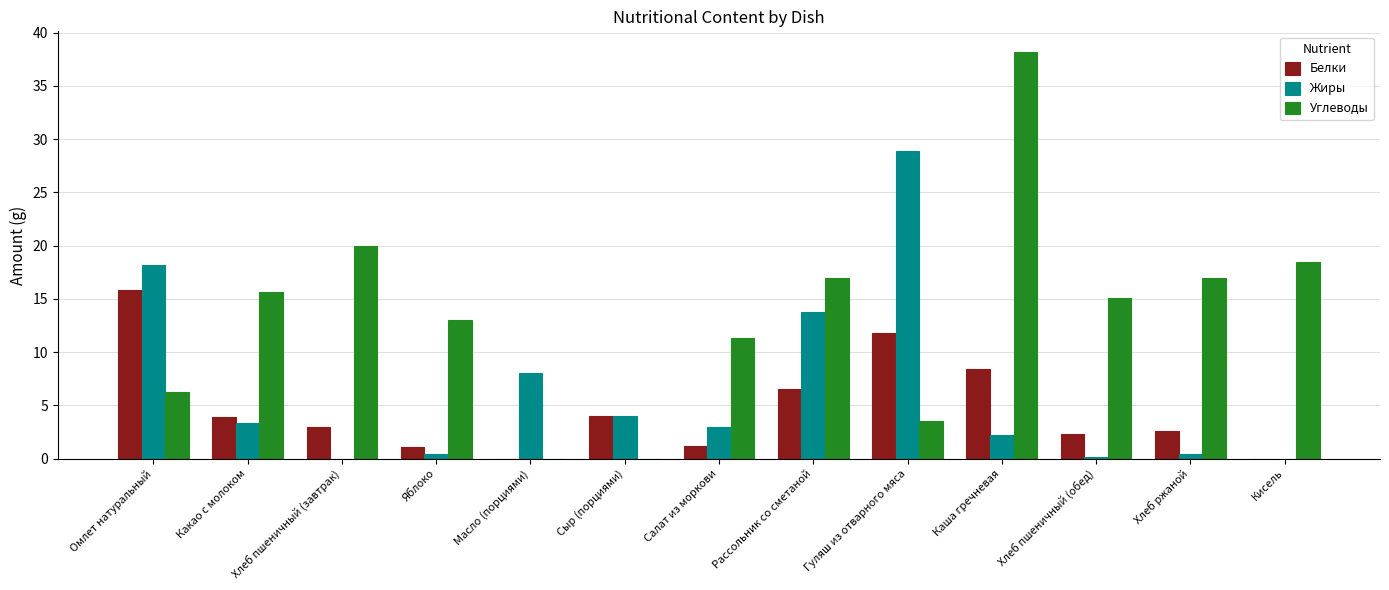

Between Сыр (порциями) and Рассольник со сметаной, which series saw the biggest shift?

Углеводы